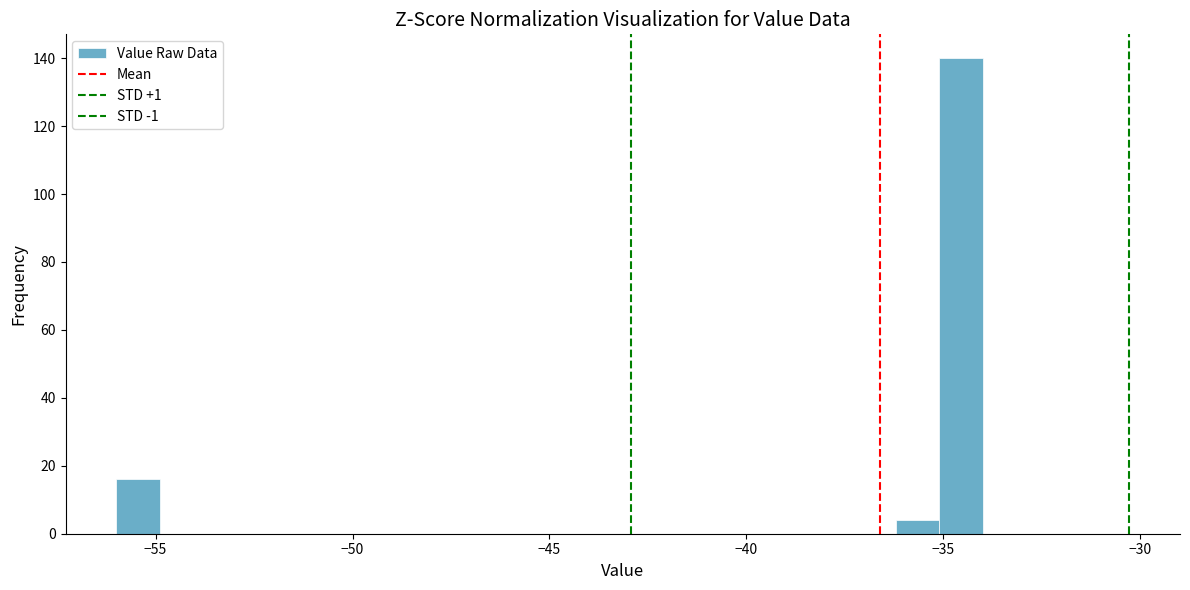

Read against the x-axis, roughly where is the centre of the tallest bar?

-34.5